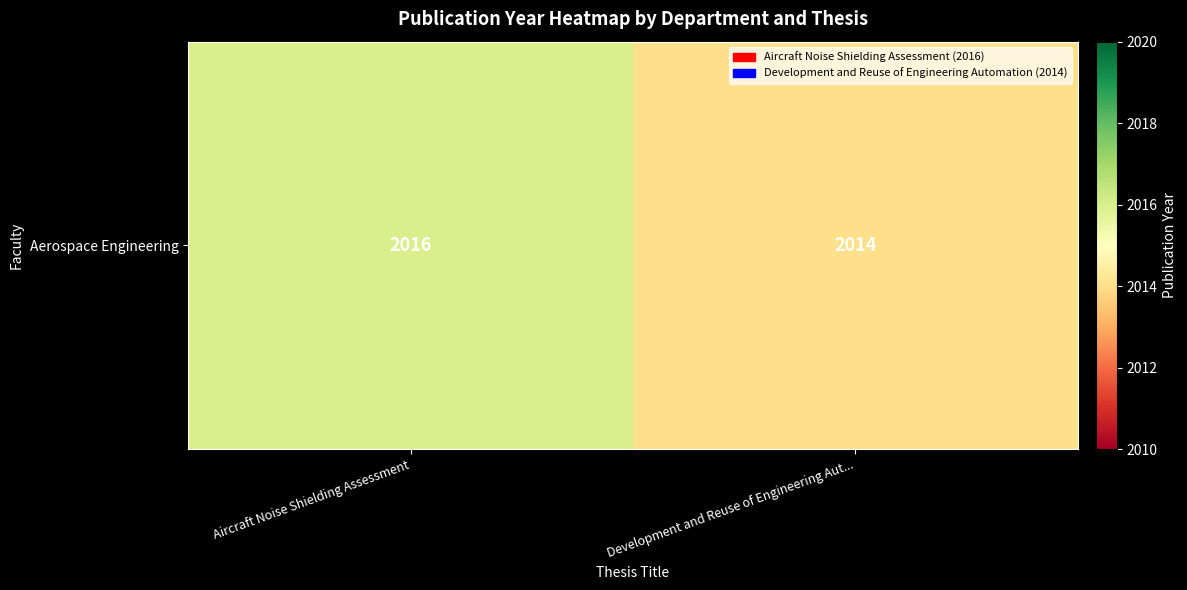

Is it true that the value at Aircraft Noise Shielding Assessment is 2016?

True